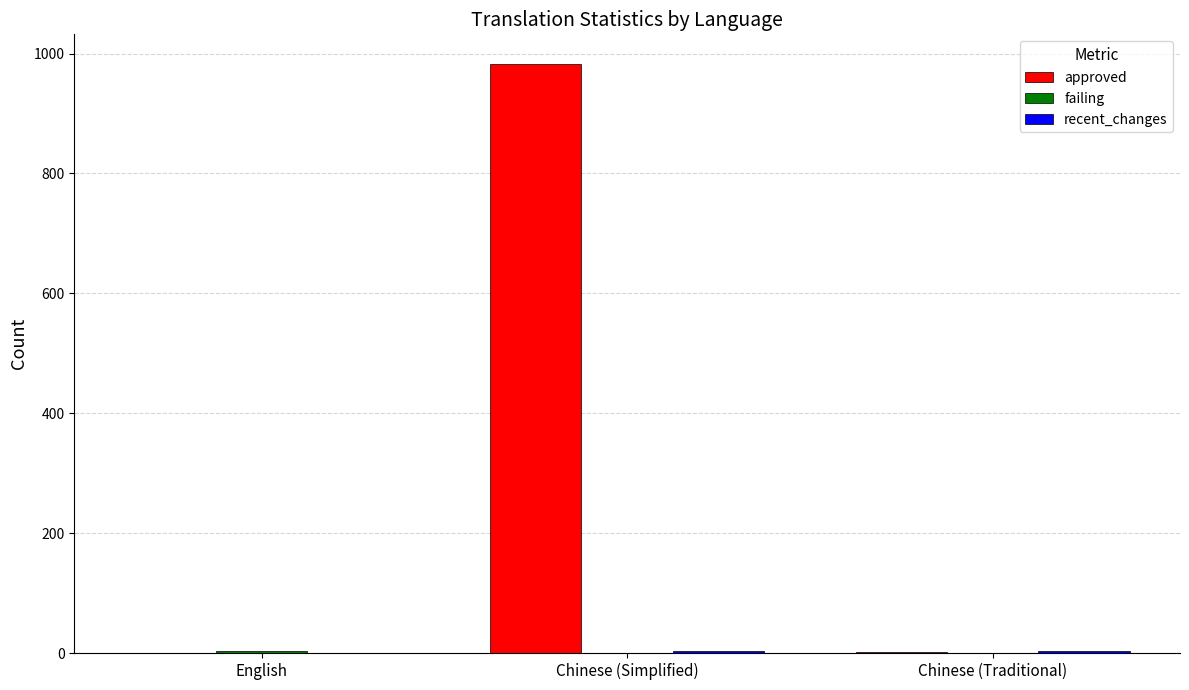

At which label is approved closest to 491?

Chinese (Traditional)